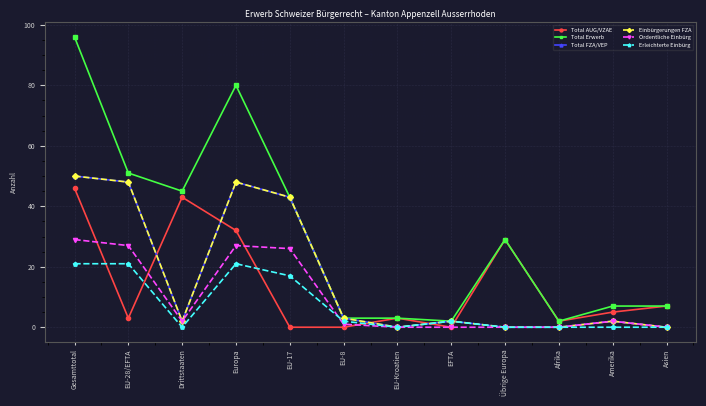

Does the chart have visible grid lines?

Yes